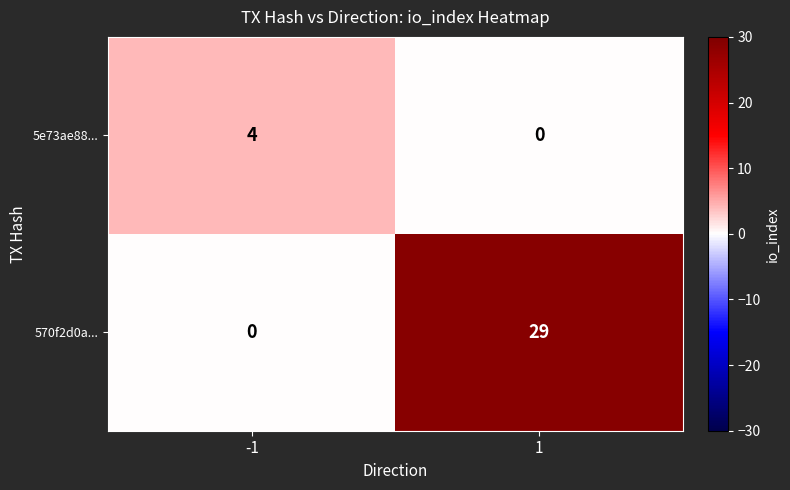

Which series has the largest range (max minus min)?

570f2d0a...